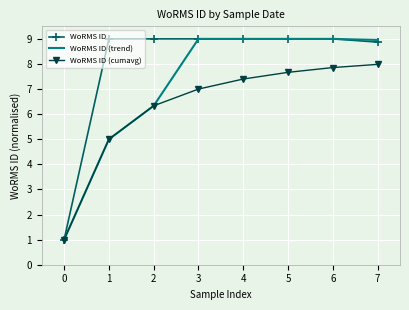

What is the difference between the highest and lowest values at 2?

2.7